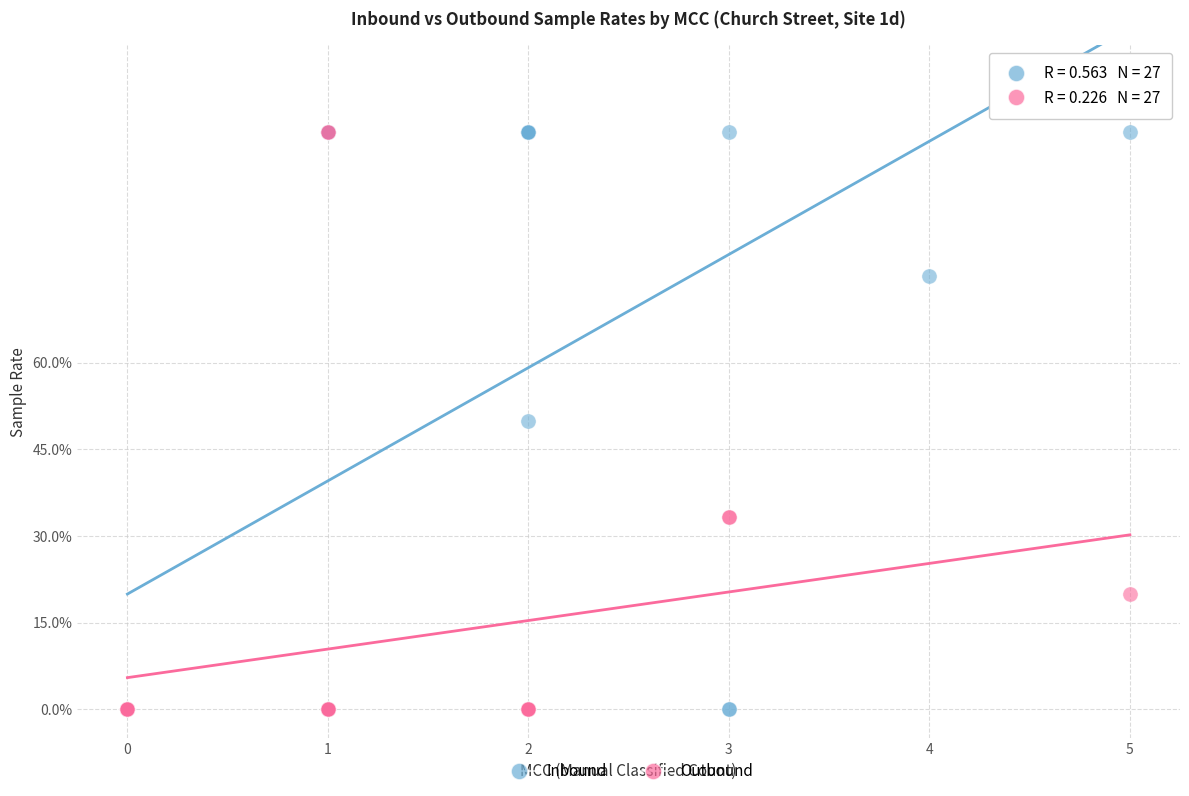

What are all the series names shown in the legend?

Inbound, Outbound